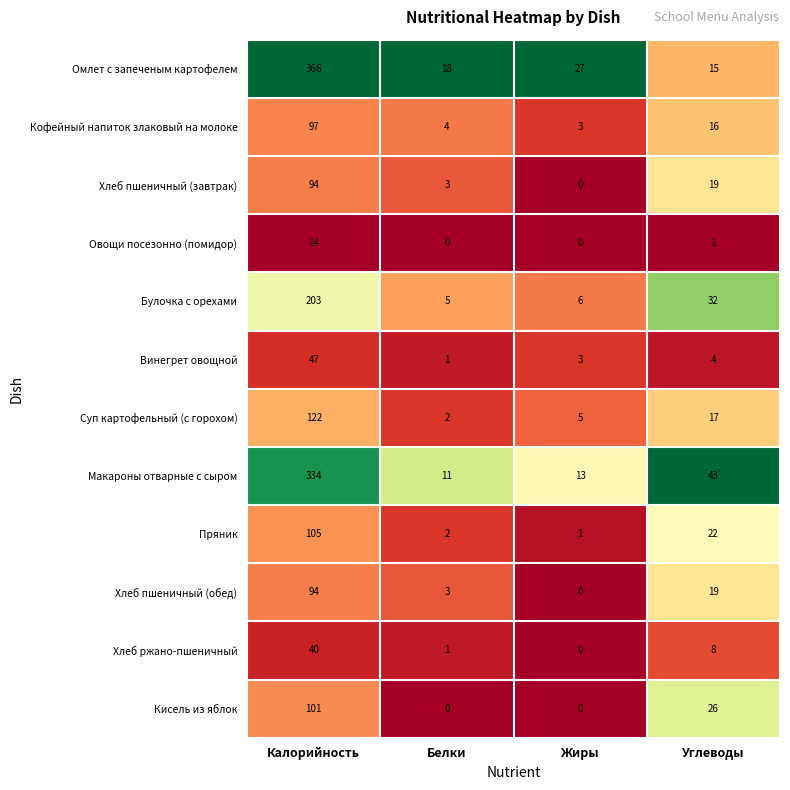

Which series changed the most between Калорийность and Жиры?

Омлет с запеченым картофелем